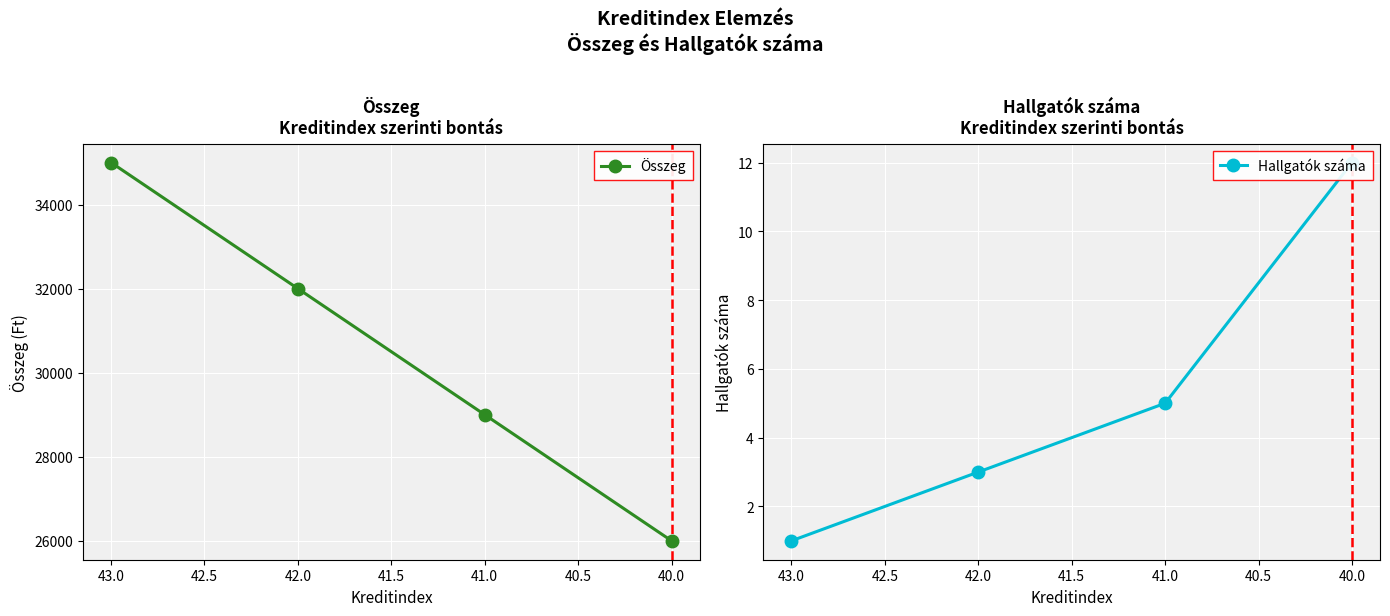

What is the maximum value shown in the chart?

35000